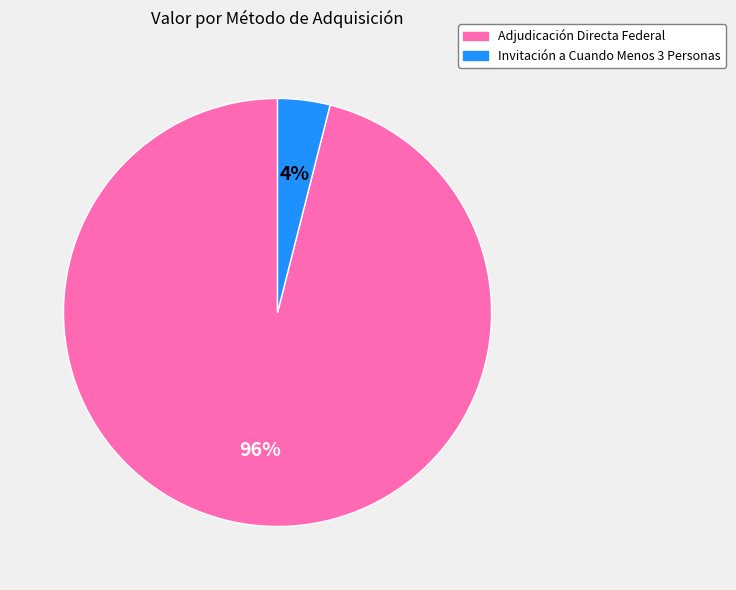

Is there a majority slice in this chart?

Yes